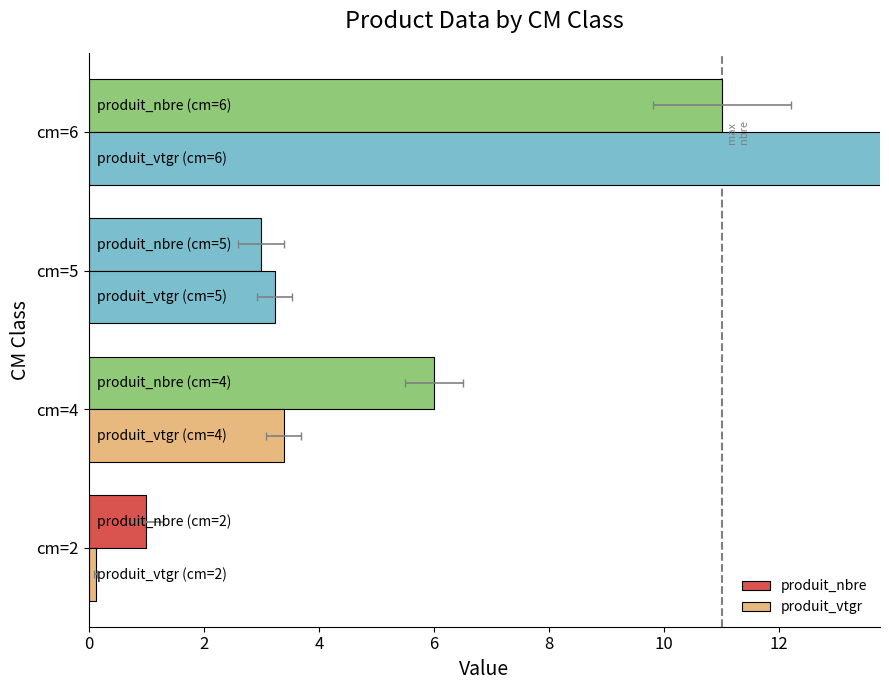

How many groups of bars are there?

4